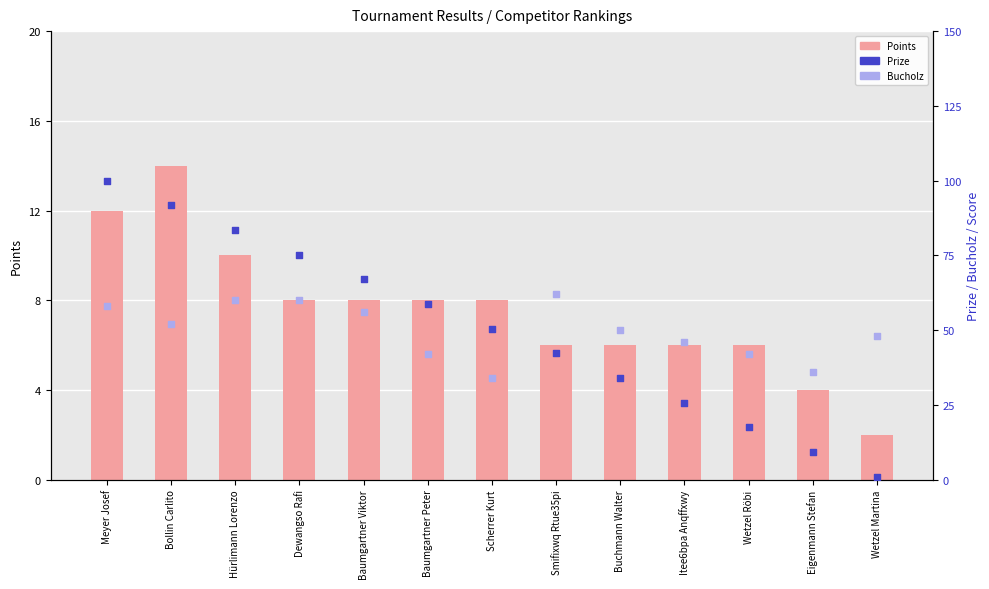

Is the value of Prize at Eigenmann Stefan greater than the value of Points at Buchmann Walter?

Yes